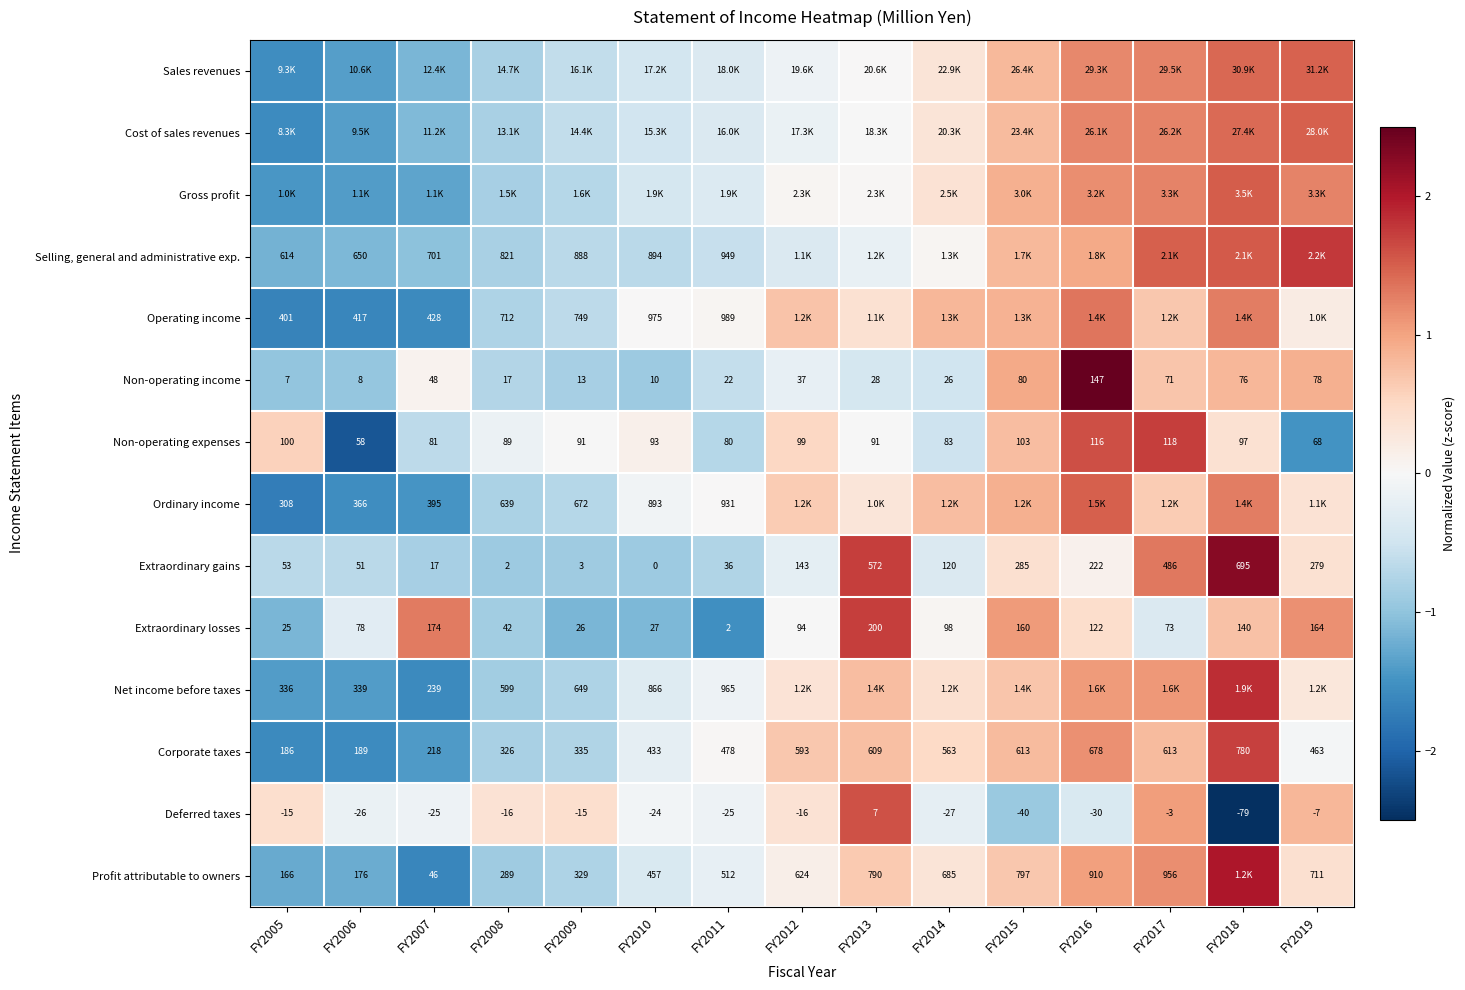

At which category does the chart reach its minimum across all series?

FY2018